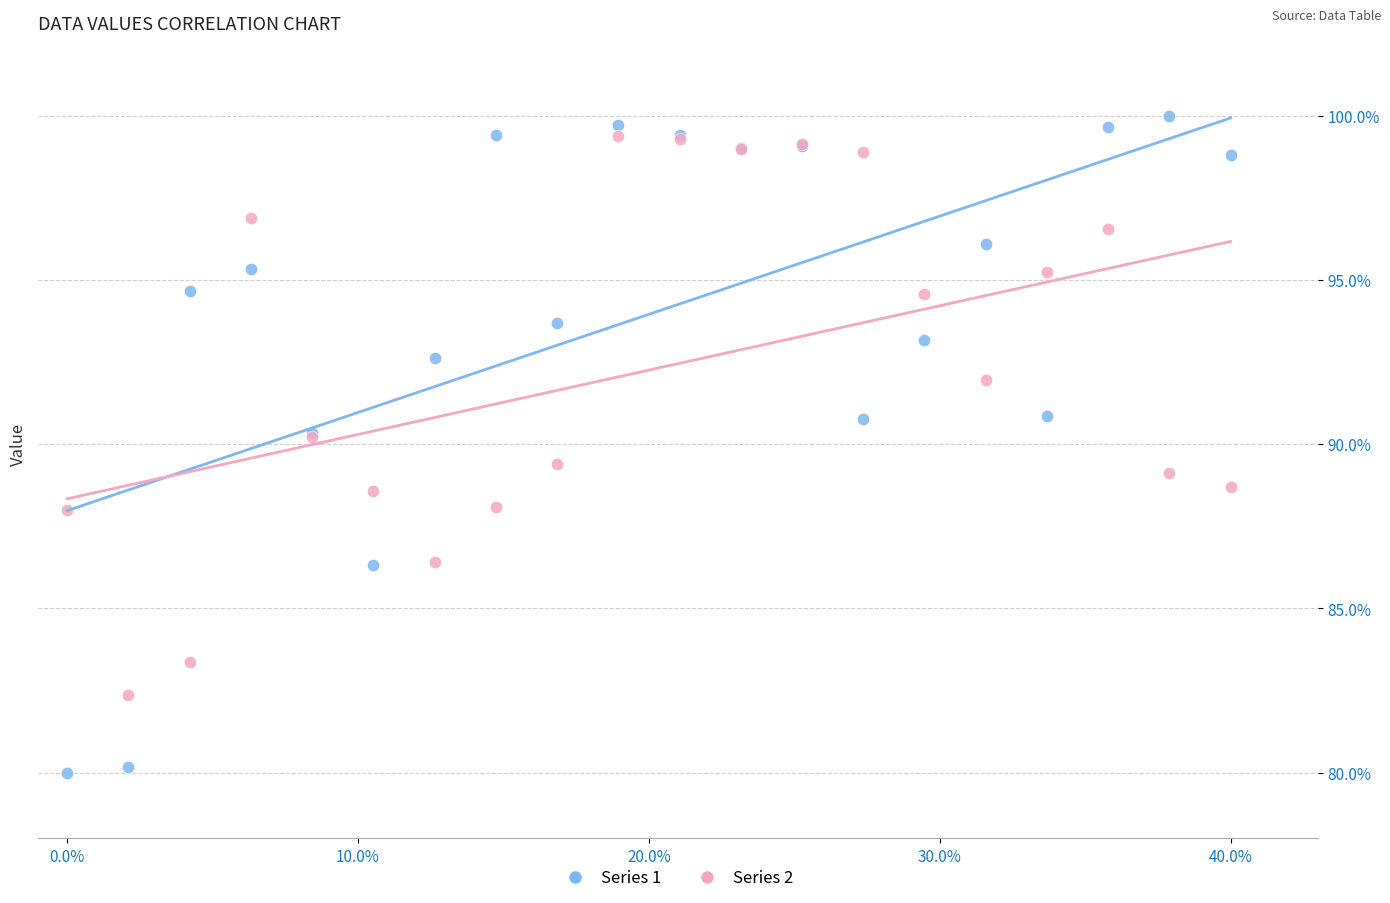

Which series has the widest spread of Y values?

Series 1